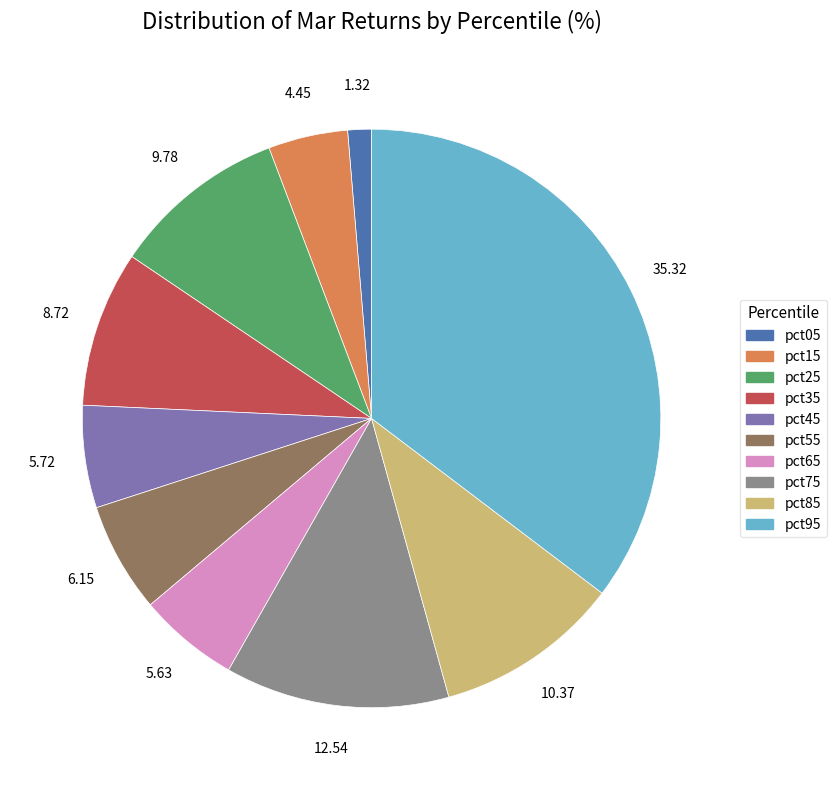

Between pct75 and pct05, which is larger?

pct75